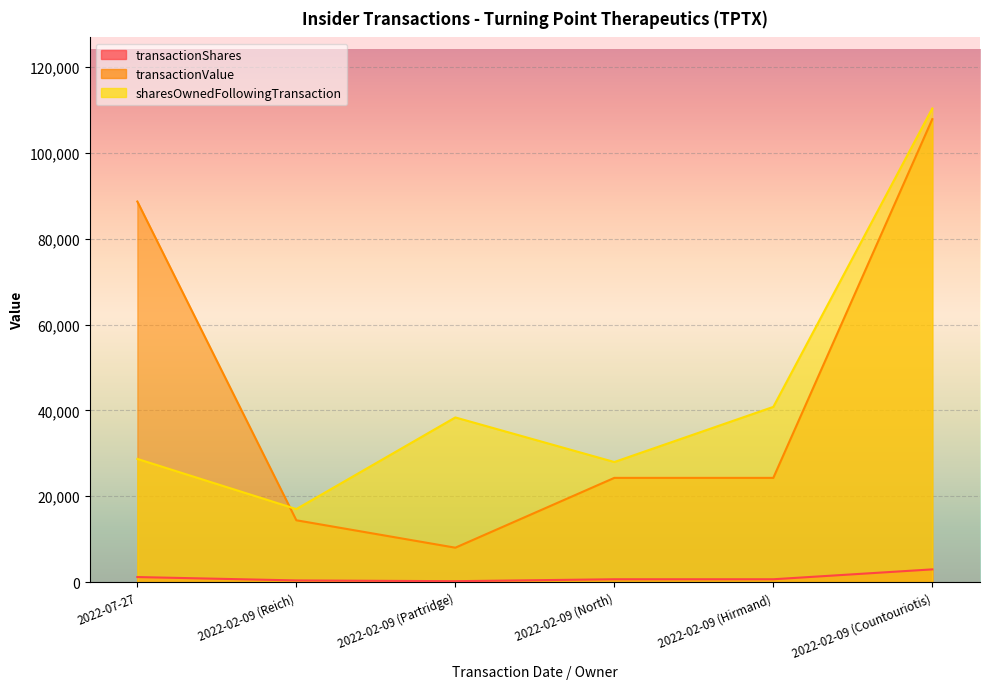

Which category has the lowest value across all series?

2022-02-09 (Partridge)